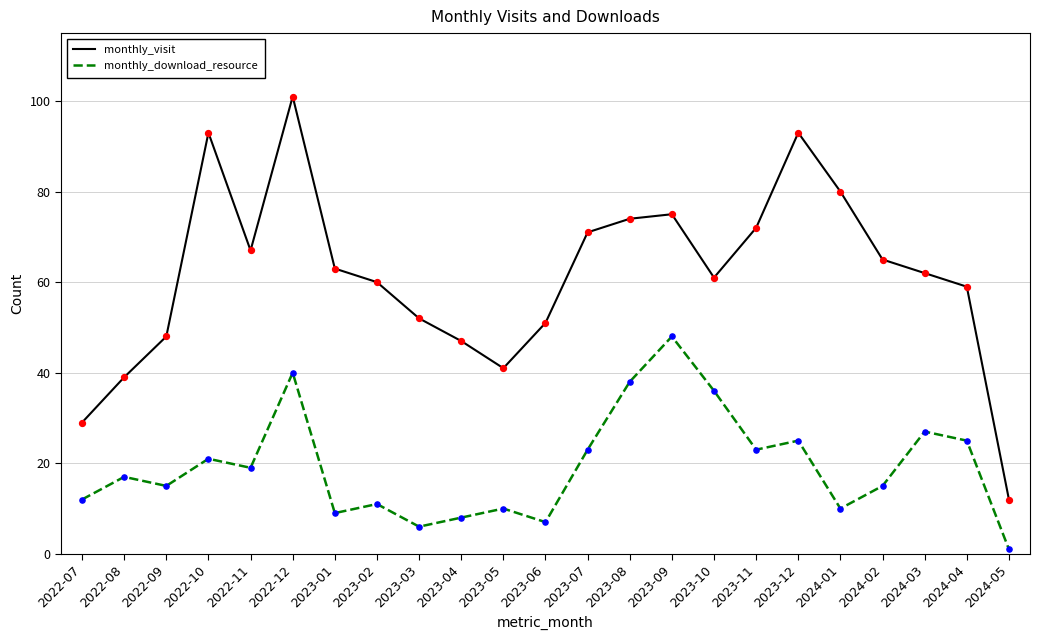

Which series has the largest range (max minus min)?

monthly_visit